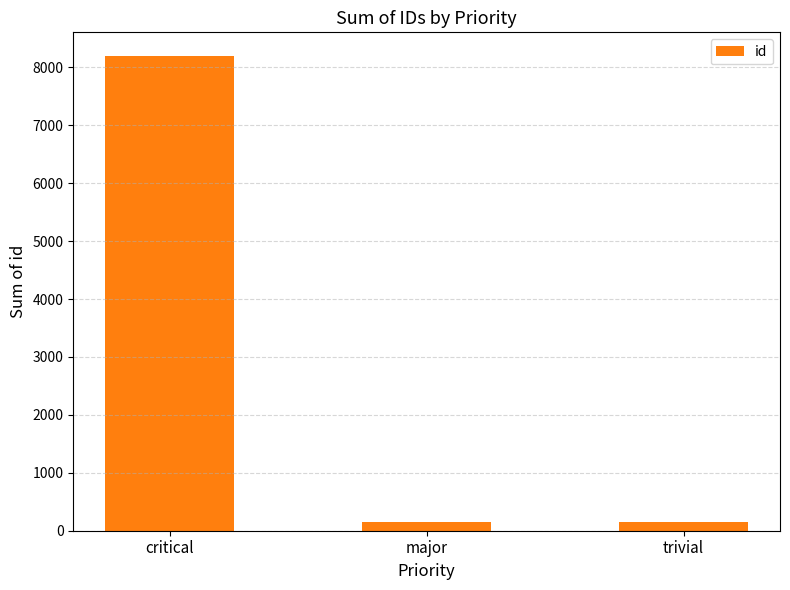

What is the average value?

2834